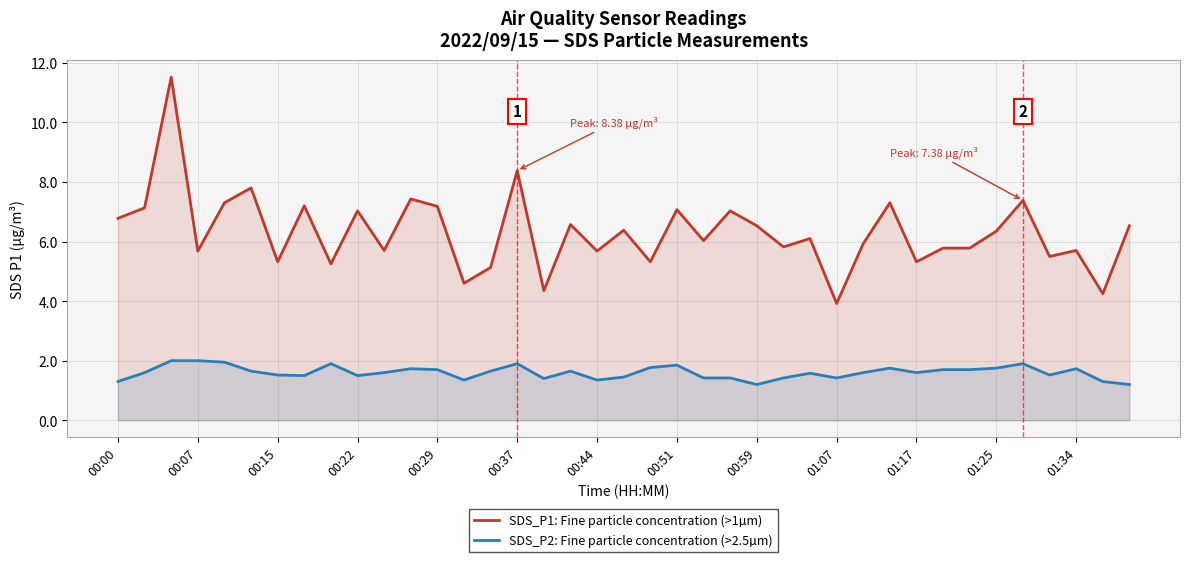

How many interior local peaks does the SDS_P2: Fine particle concentration (>2.5µm) series have?

9